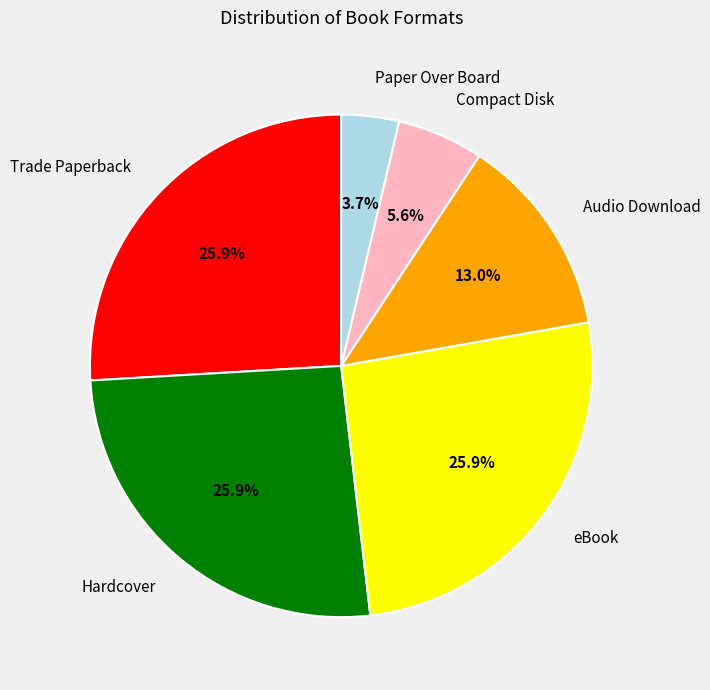

What is the smallest slice in the pie chart?

Paper Over Board